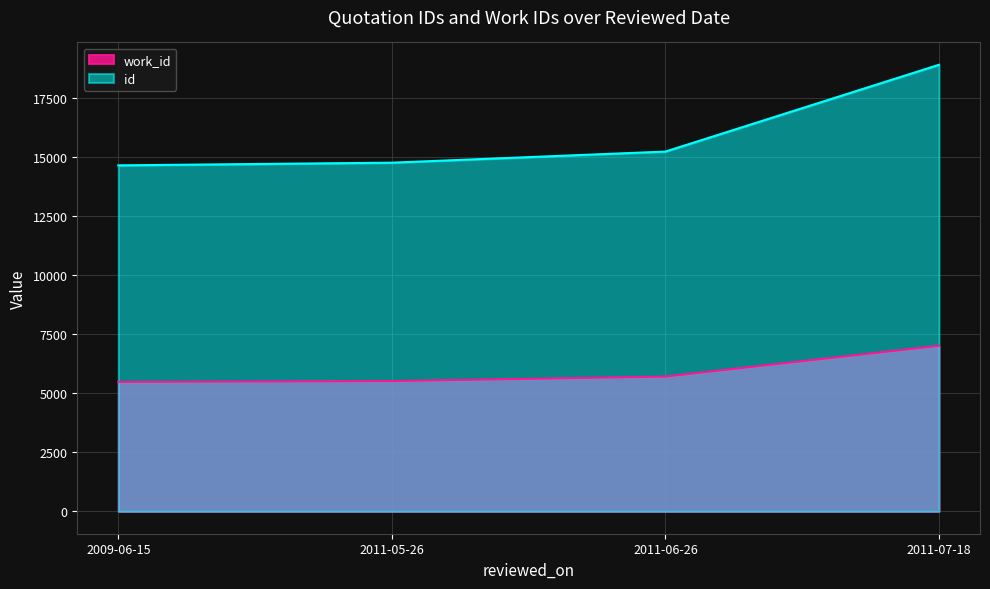

The value of work_id at 2009-06-15 is 5479. True or false?

True